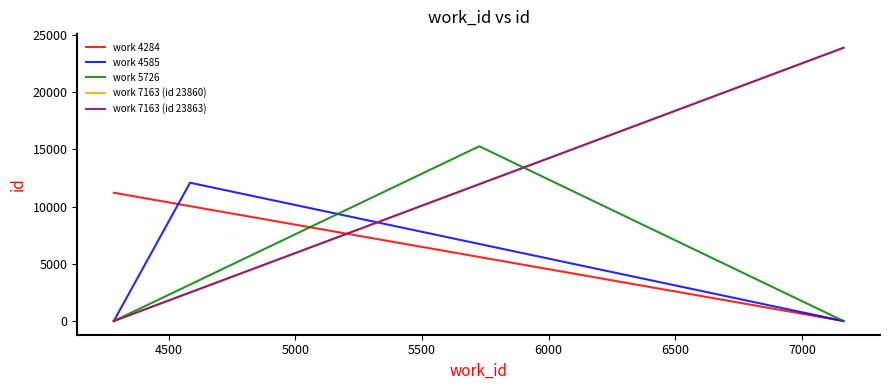

Which series has the widest spread of values?

work 7163 (id 23863)